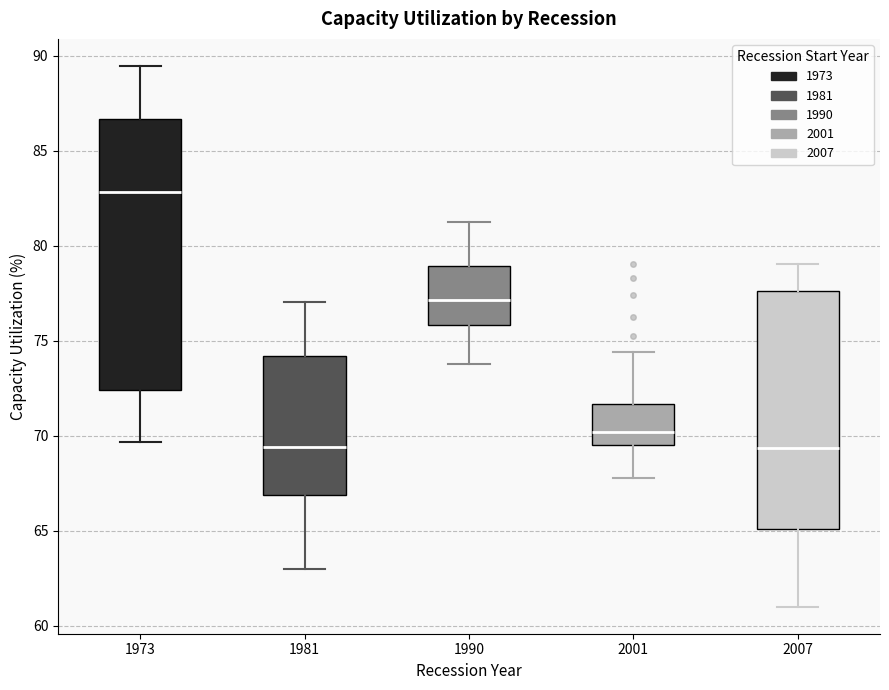

Reading left to right, transcribe this box plot: for each box, give where its median line is, the range the box spans, and where its two whiskers end, as read against the y-axis. The values are not printed on the chart, so give them approximately, as read against the axis.

1973: median 83.0, box 72.5 to 86.5, whiskers 69.5 to 89.5
1981: median 69.5, box 67.0 to 74.0, whiskers 63.0 to 77.0
1990: median 77.0, box 76.0 to 79.0, whiskers 74.0 to 81.0
2001: median 70.0, box 69.5 to 71.5, whiskers 68.0 to 74.5
2007: median 69.5, box 65.0 to 77.5, whiskers 61.0 to 79.0